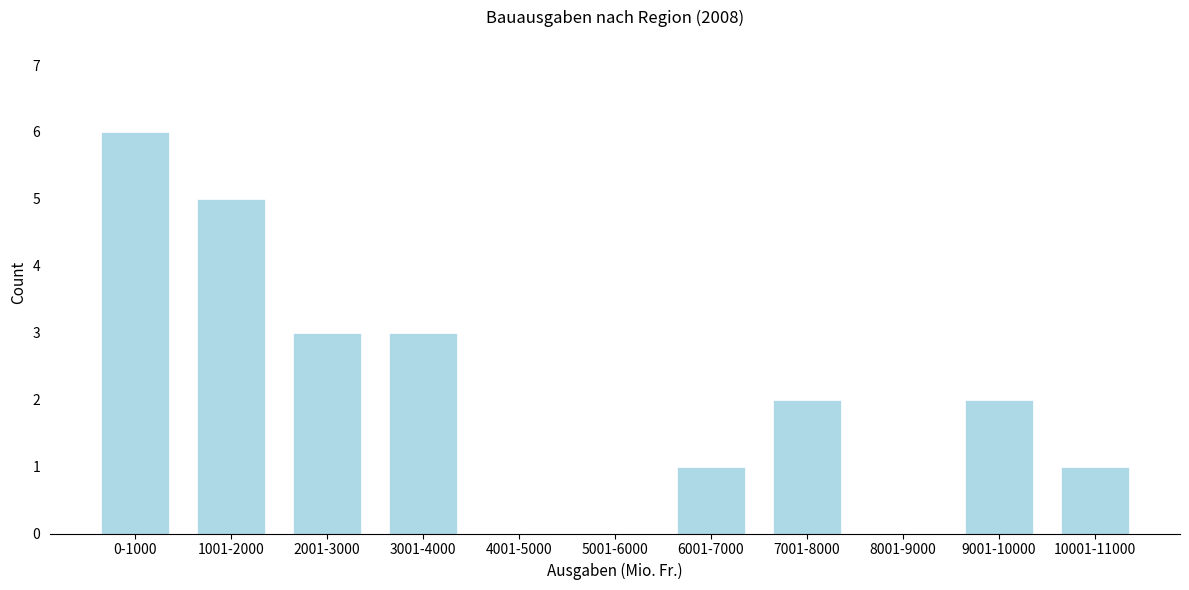

Reading left to right, what are all the values shown in this chart?

0-1000=6	1001-2000=5	2001-3000=3	3001-4000=3	4001-5000=0	5001-6000=0	6001-7000=1	7001-8000=2	8001-9000=0	9001-10000=2	10001-11000=1